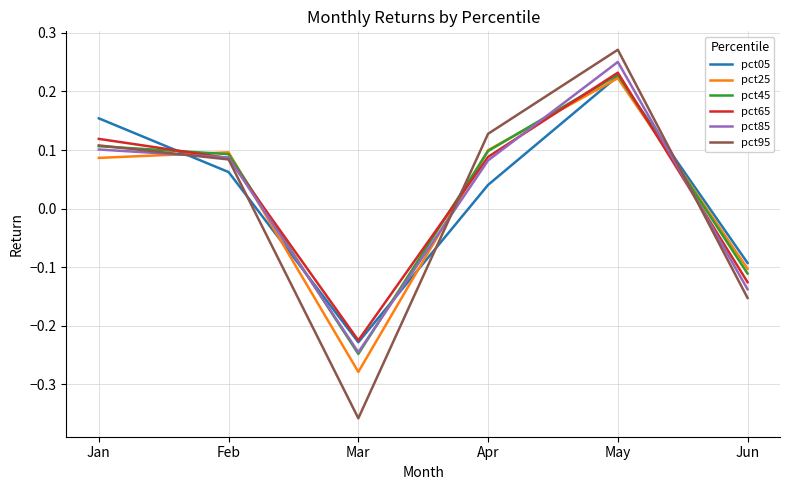

Where does the pct85 series first go above 0?

Jan